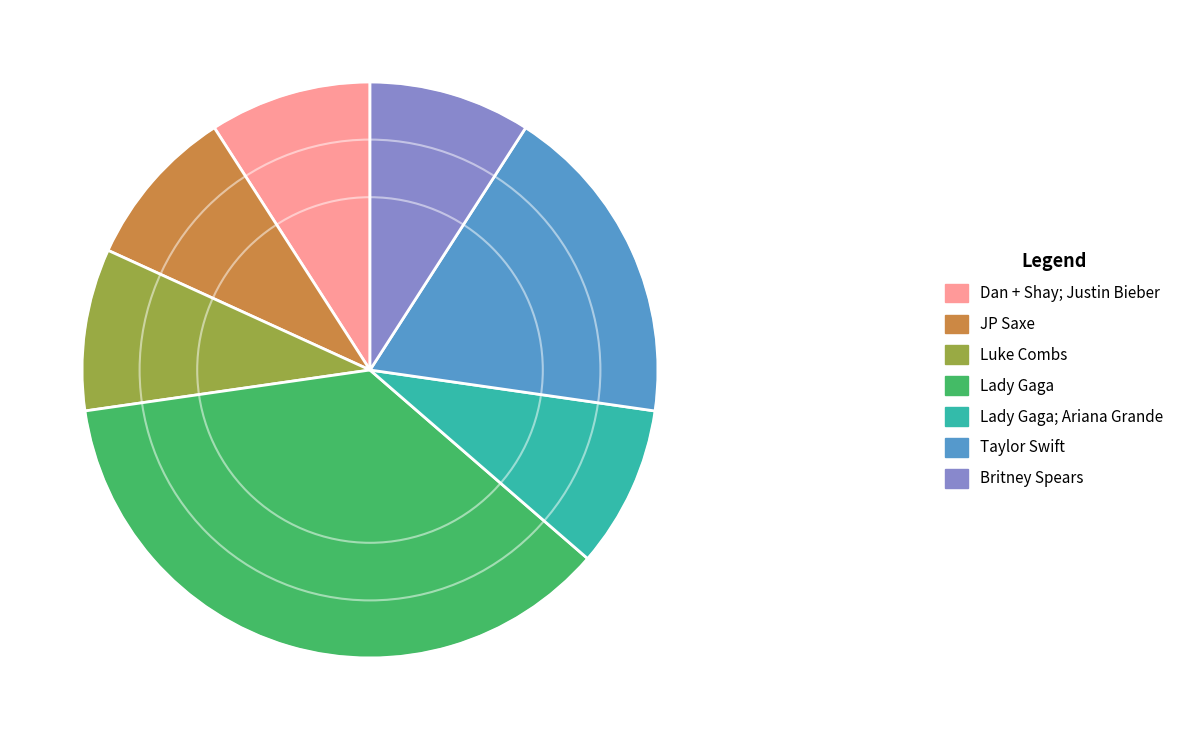

Do Taylor Swift and JP Saxe together represent more than half of the pie?

No